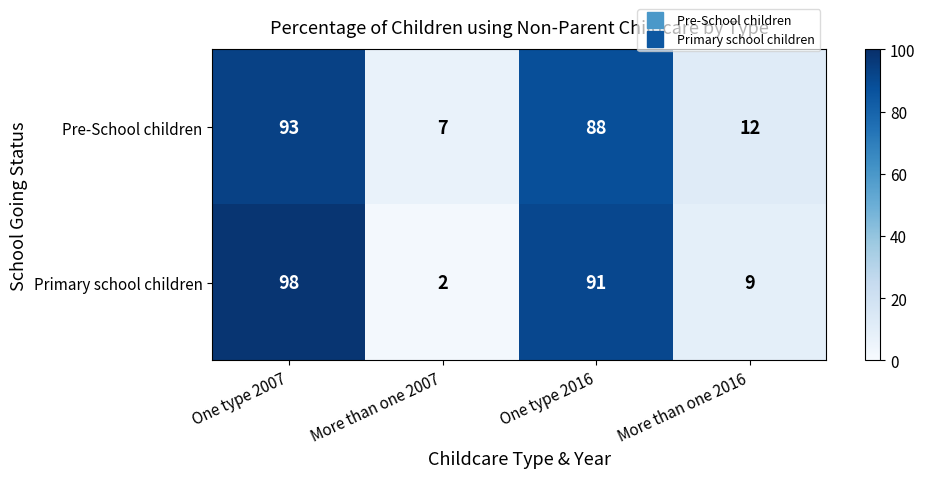

At which label does Primary school children reach its minimum?

More than one 2007